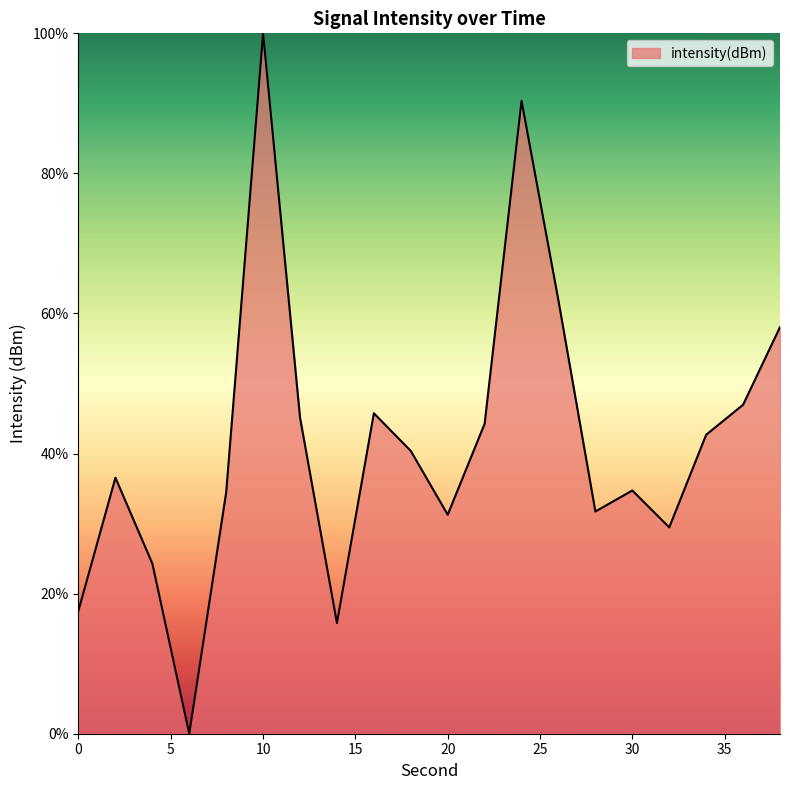

What is the maximum value shown in the chart?

100.0